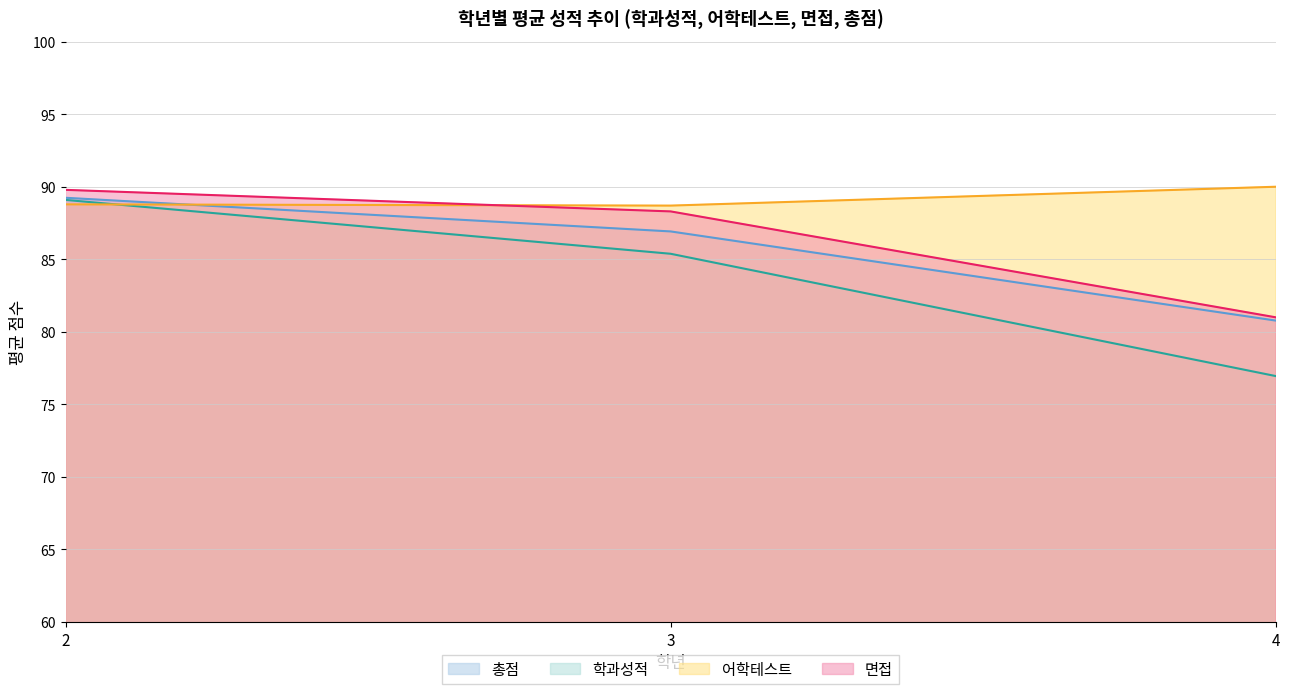

Rank the categories by 면접 value from highest to lowest.

2, 3, 4